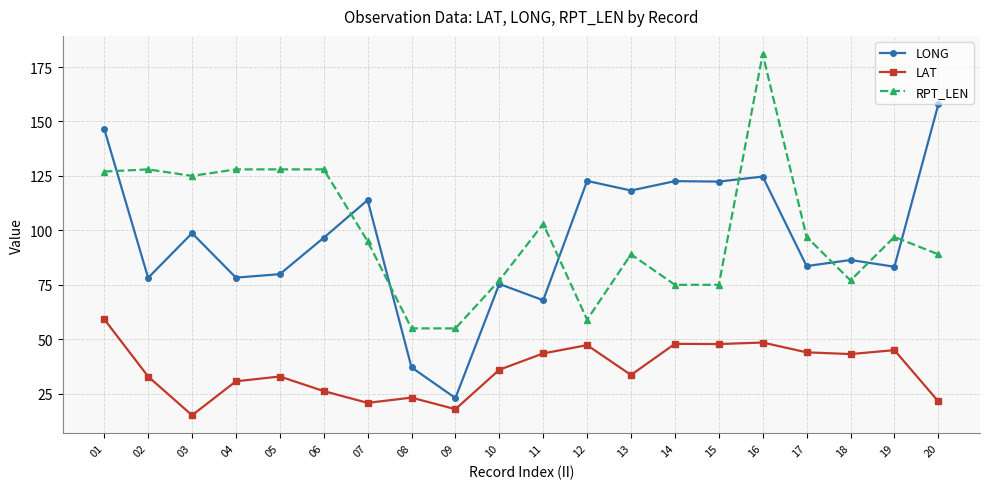

What is the value of the LAT point at the 17th from the left?

44.0